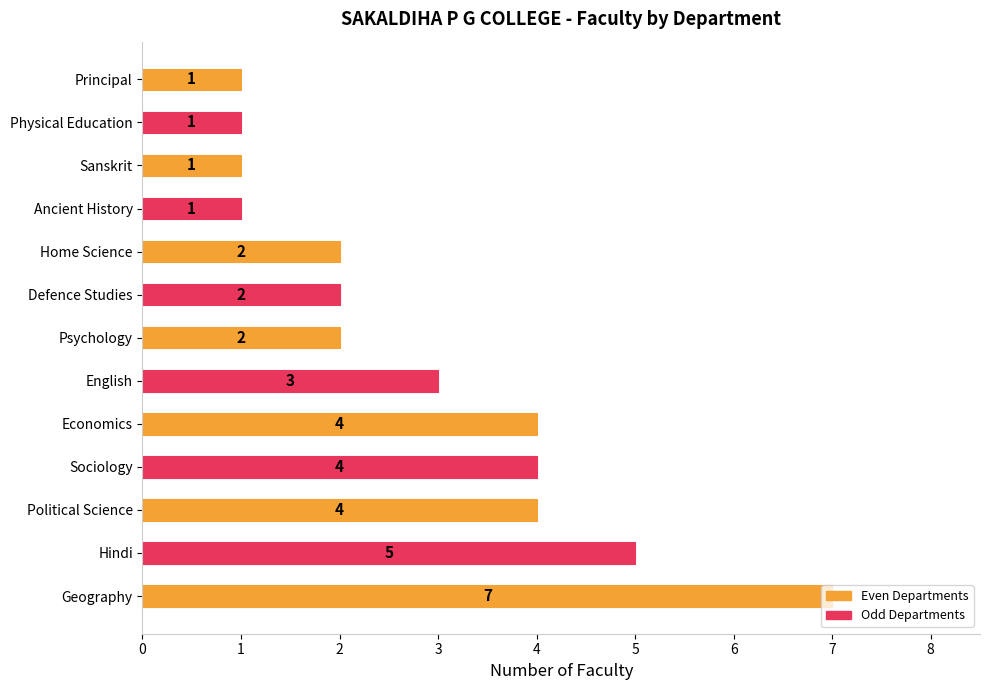

True or false: the data shows 6 at Economics.

False